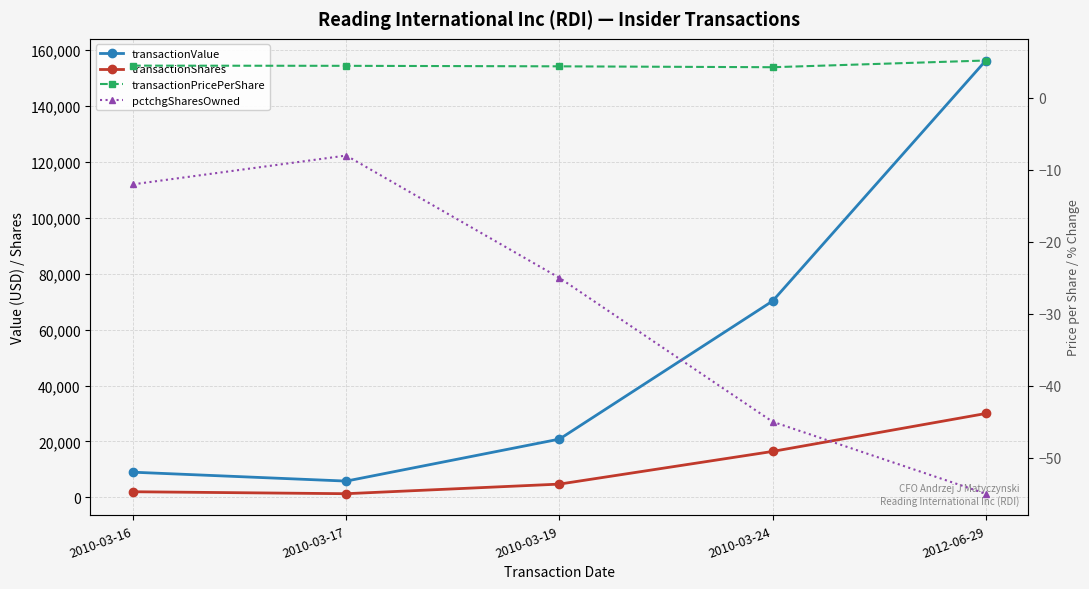

List the series in order of their peak value, lowest first.

pctchgSharesOwned, transactionPricePerShare, transactionShares, transactionValue